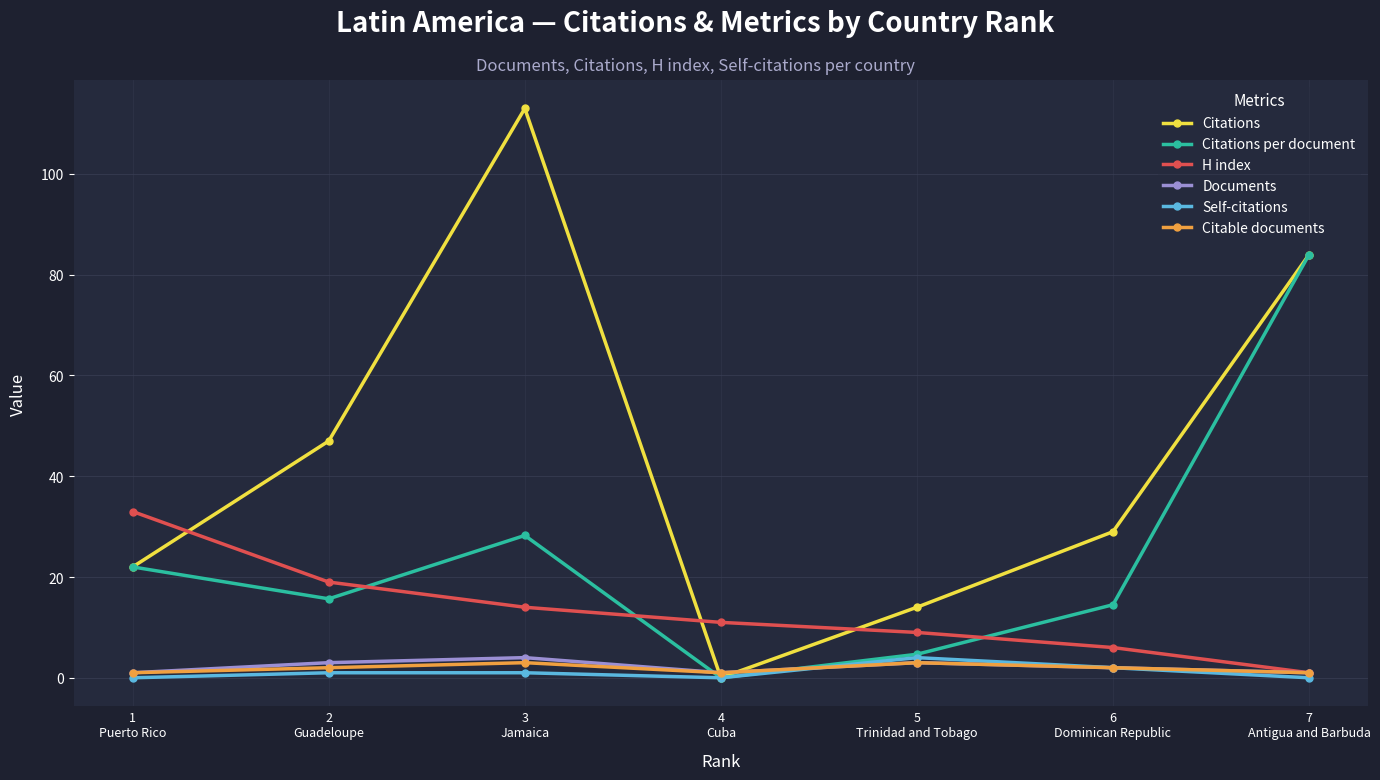

At which label does H index reach its peak?

1
Puerto Rico